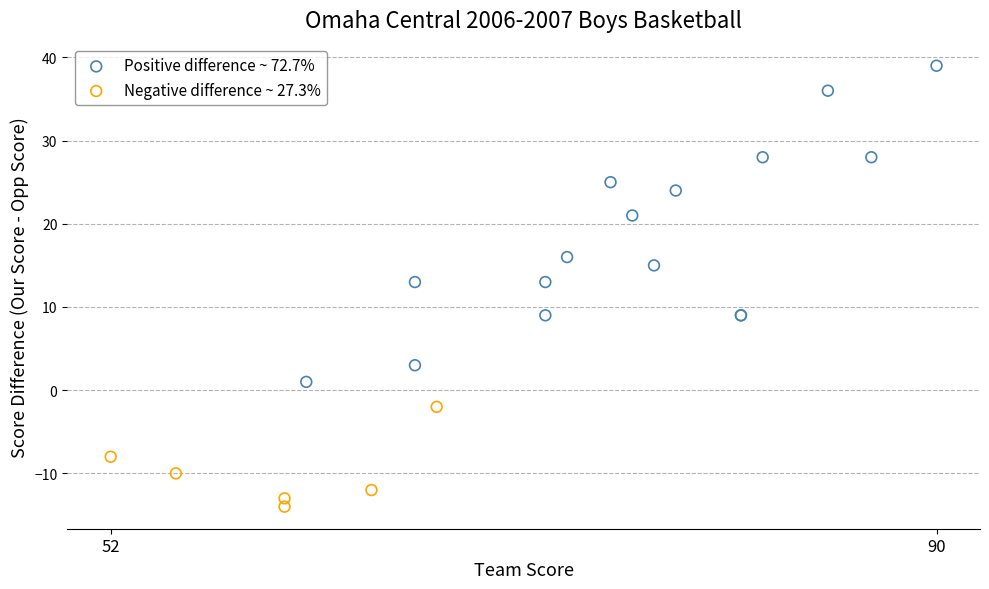

Which series has the widest spread of Y values?

Positive difference ~ 72.7%